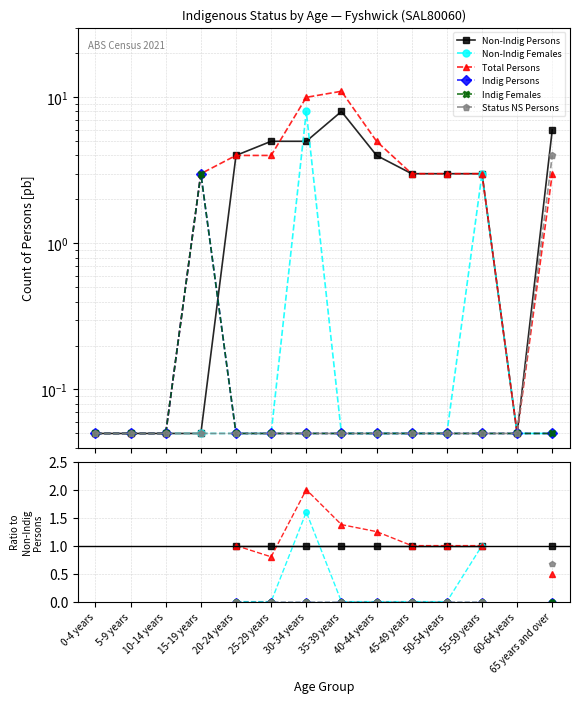

What are all the series names shown in the legend?

Non-Indig Persons, Non-Indig Females, Total Persons, Indig Persons, Indig Females, Status NS Persons